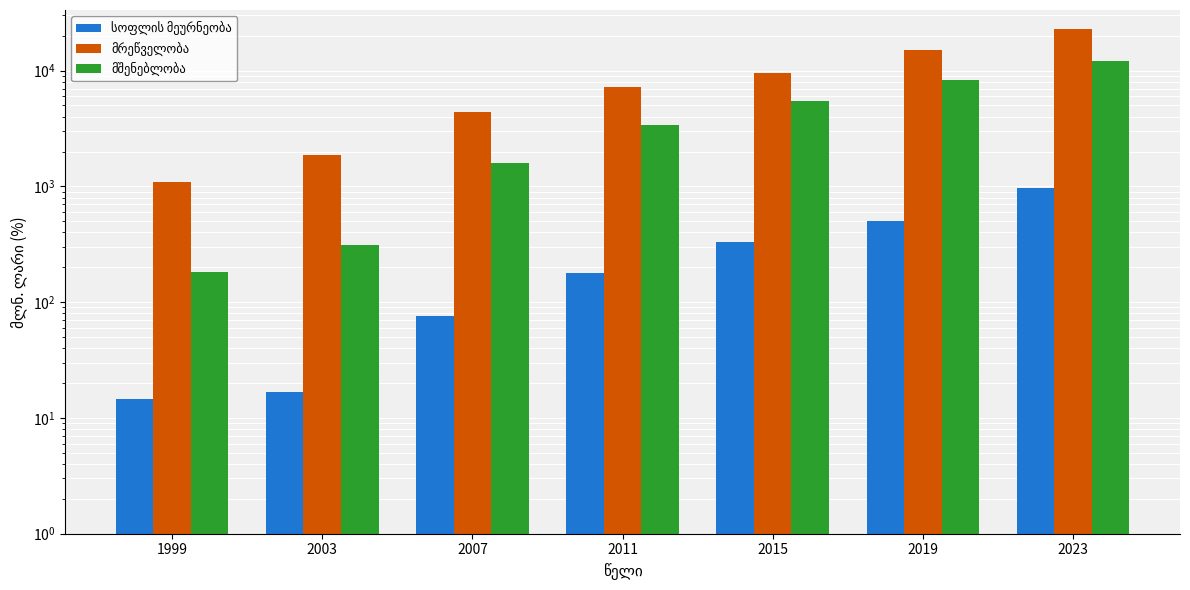

Between 2015 and 2007, which is larger?

2015